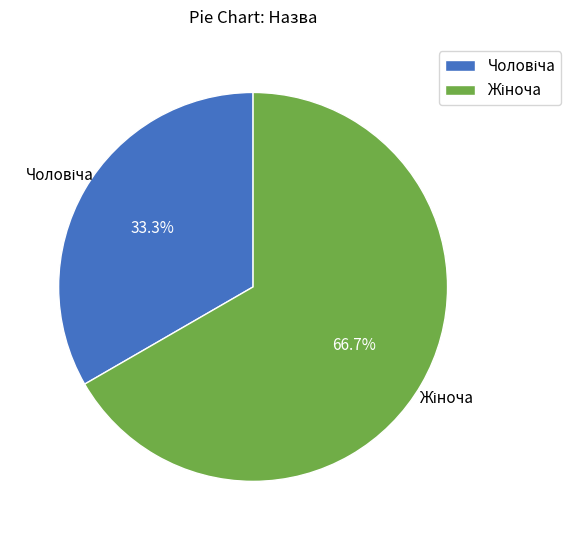

Count the number of slices in the pie.

2